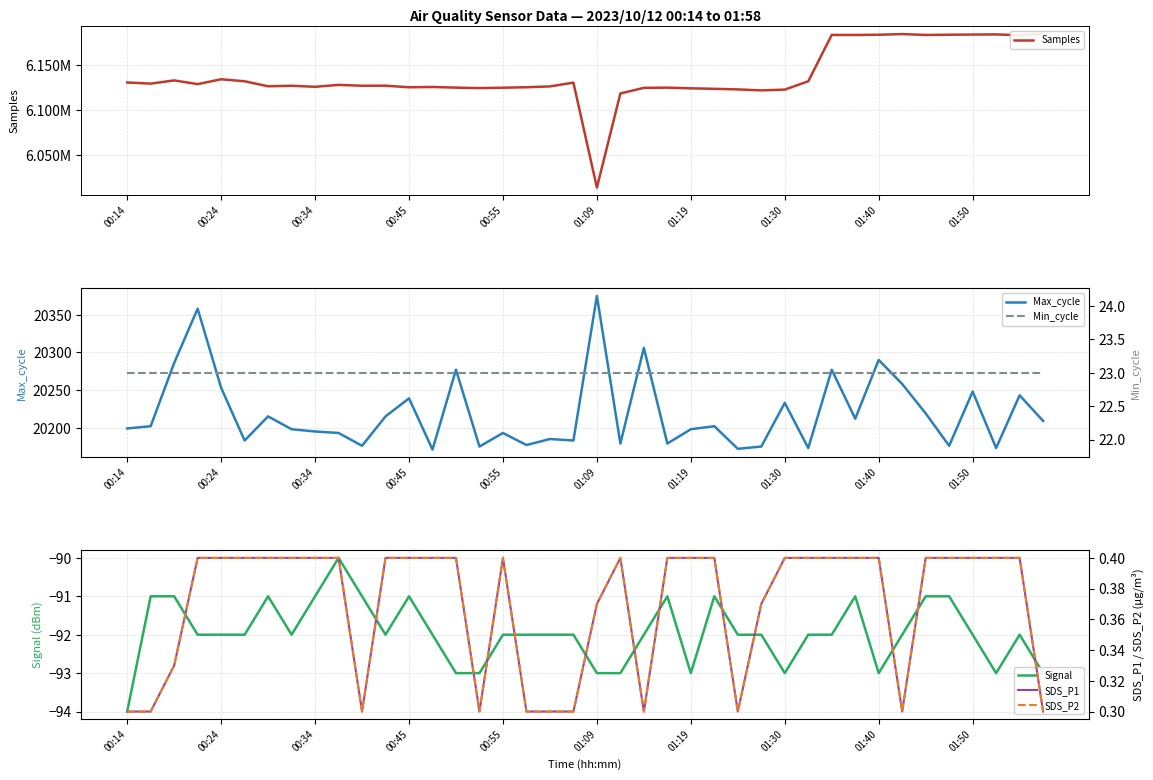

List the series in order of their peak value, lowest first.

Signal, SDS_P1, SDS_P2, Min_cycle, Max_cycle, Samples